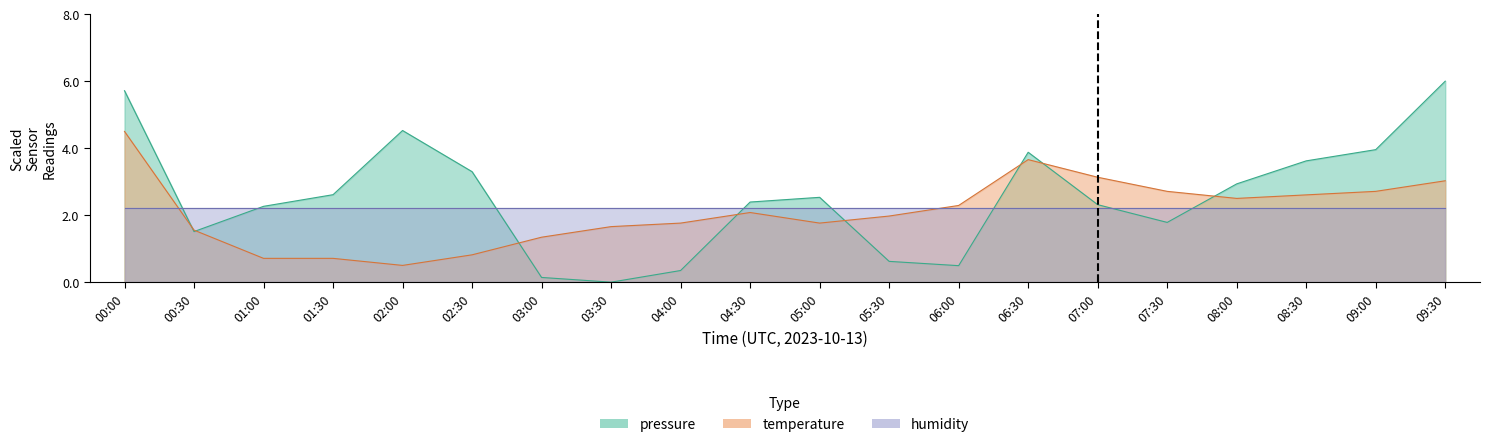

The value of temperature at 01:30 is 1.2. True or false?

False